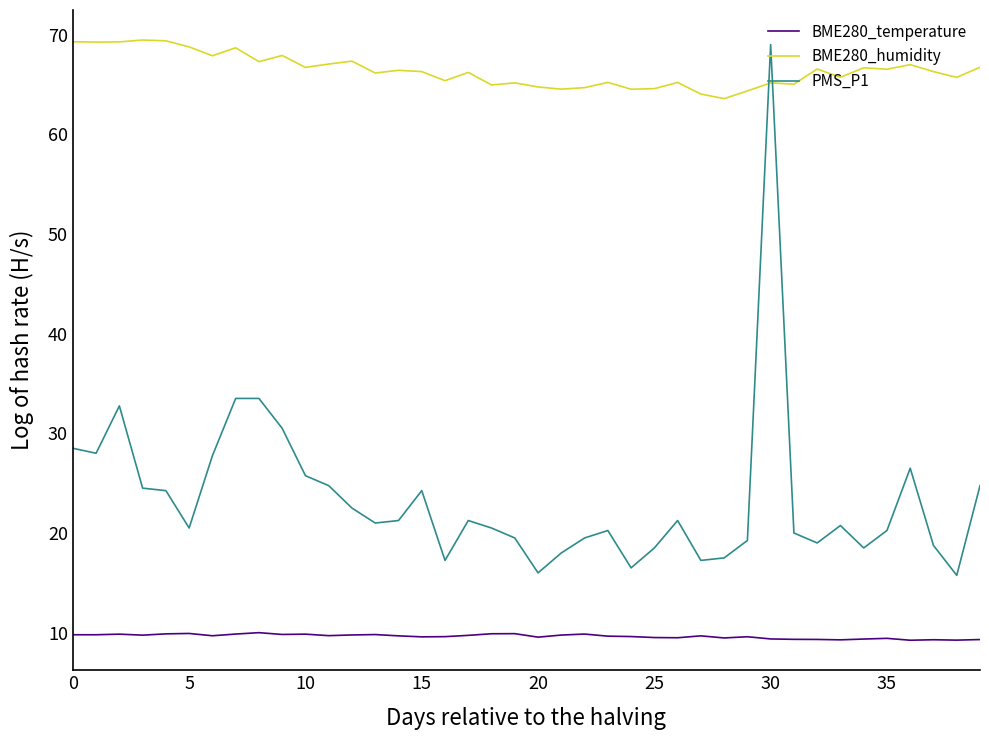

What is the minimum value shown in the chart?

9.2